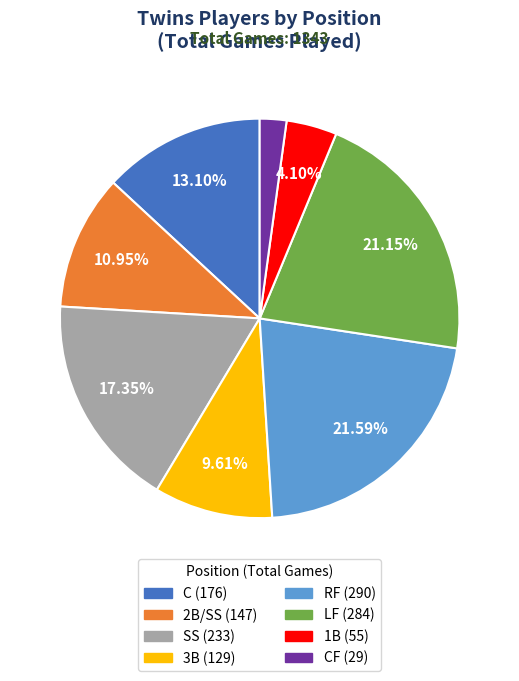

Does any single category account for the majority?

No